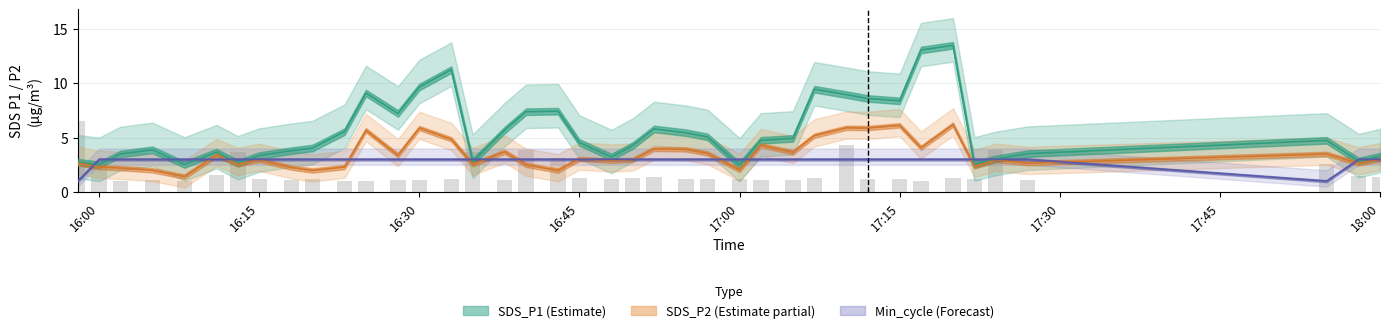

What is the lowest value of the SDS_P2 series?

1.4